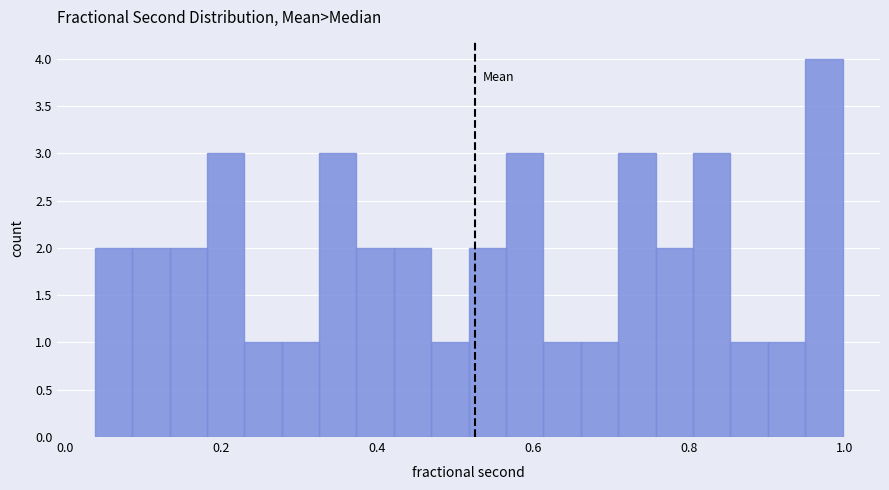

Around what value on the x-axis is the tallest bar? Give the approximate position of its centre, as read against the axis.

0.98